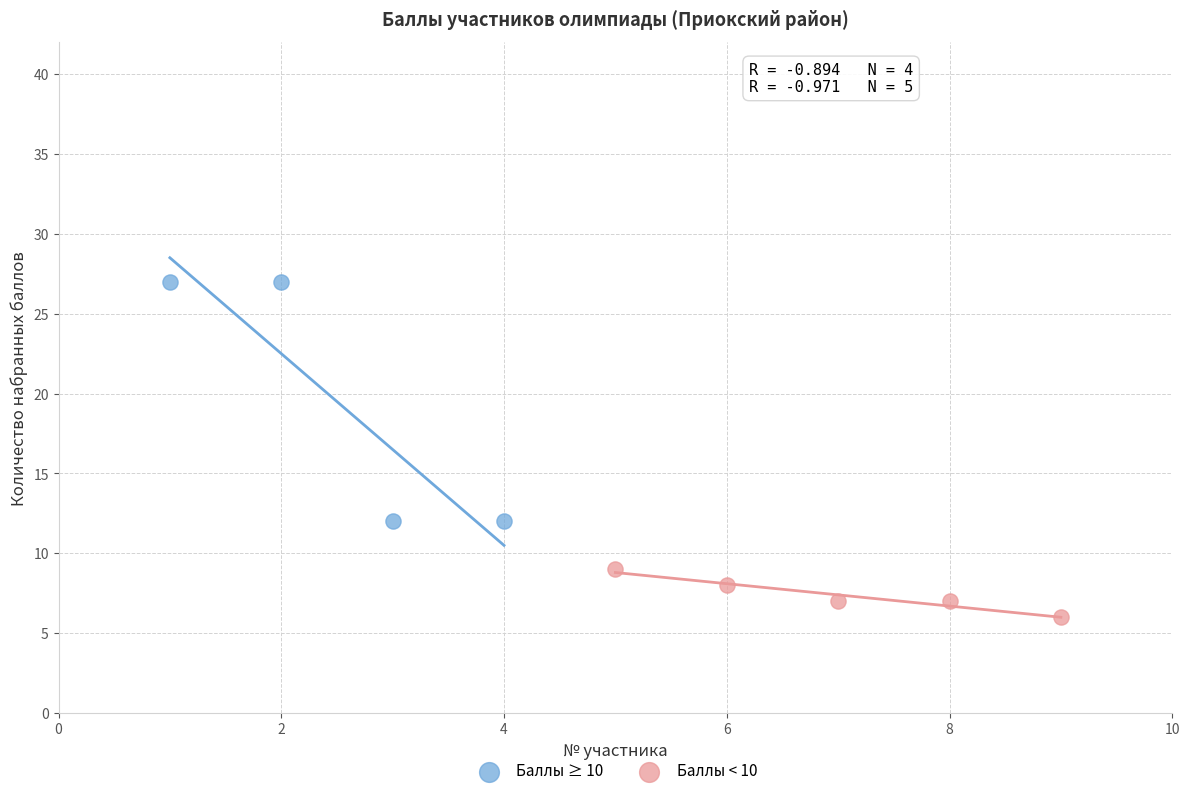

Which series contains the lowest Y value?

Баллы < 10